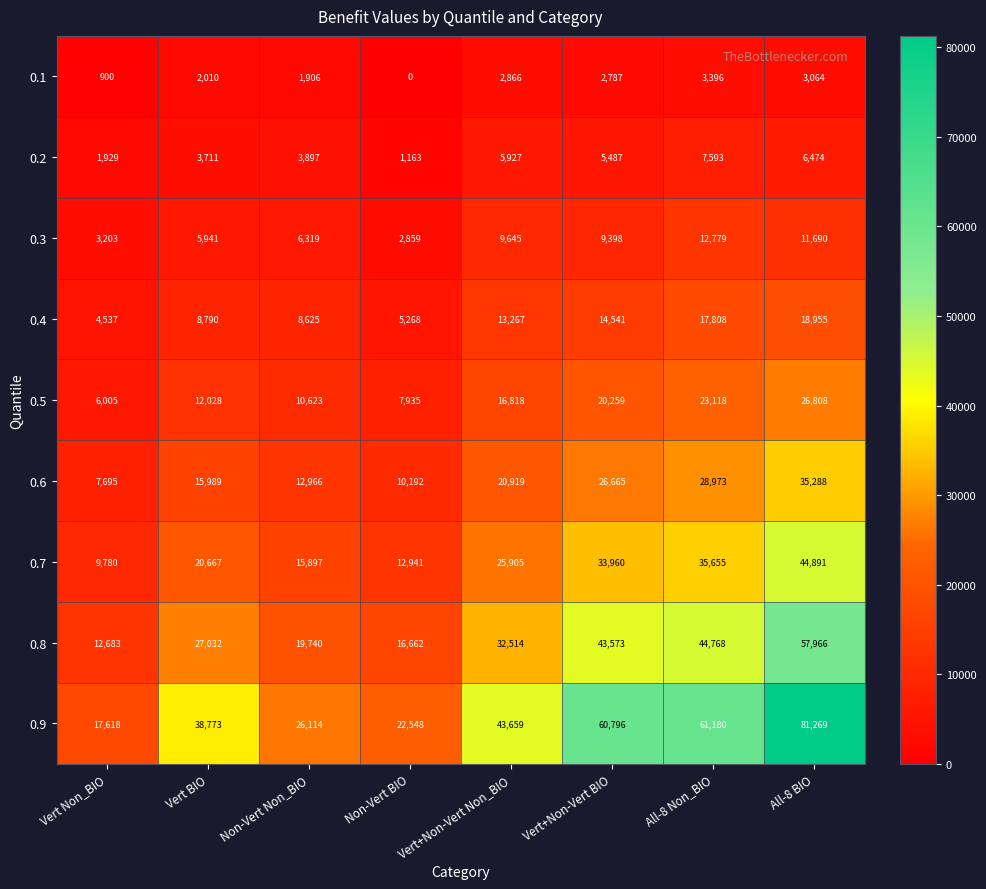

Where is 0.5 nearest to the value 16406?

Vert+Non-Vert Non_BIO